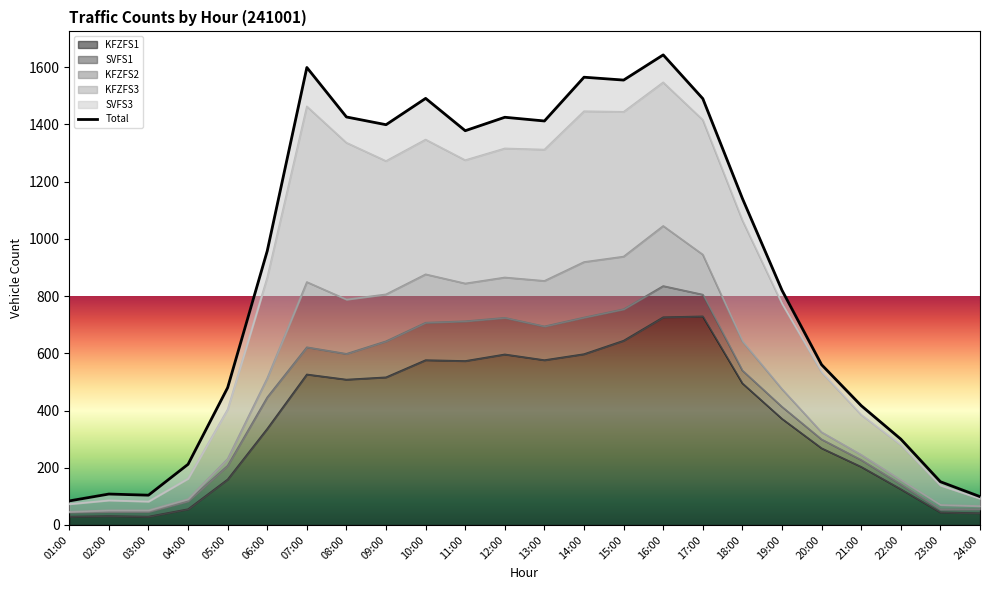

What is the sum of the values at 20:00 and 12:00?

1985